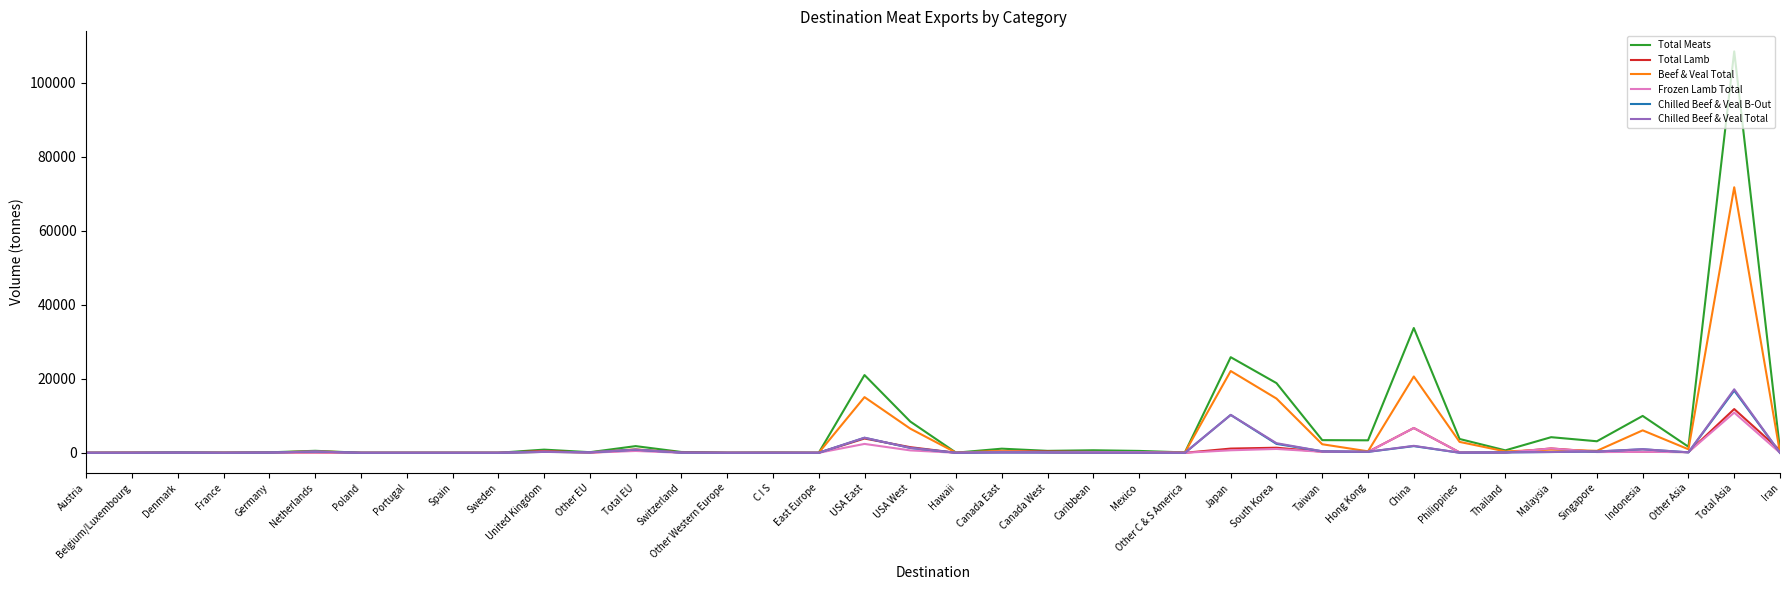

What are all the series names shown in the legend?

Total Meats, Total Lamb, Beef & Veal Total, Frozen Lamb Total, Chilled Beef & Veal B-Out, Chilled Beef & Veal Total